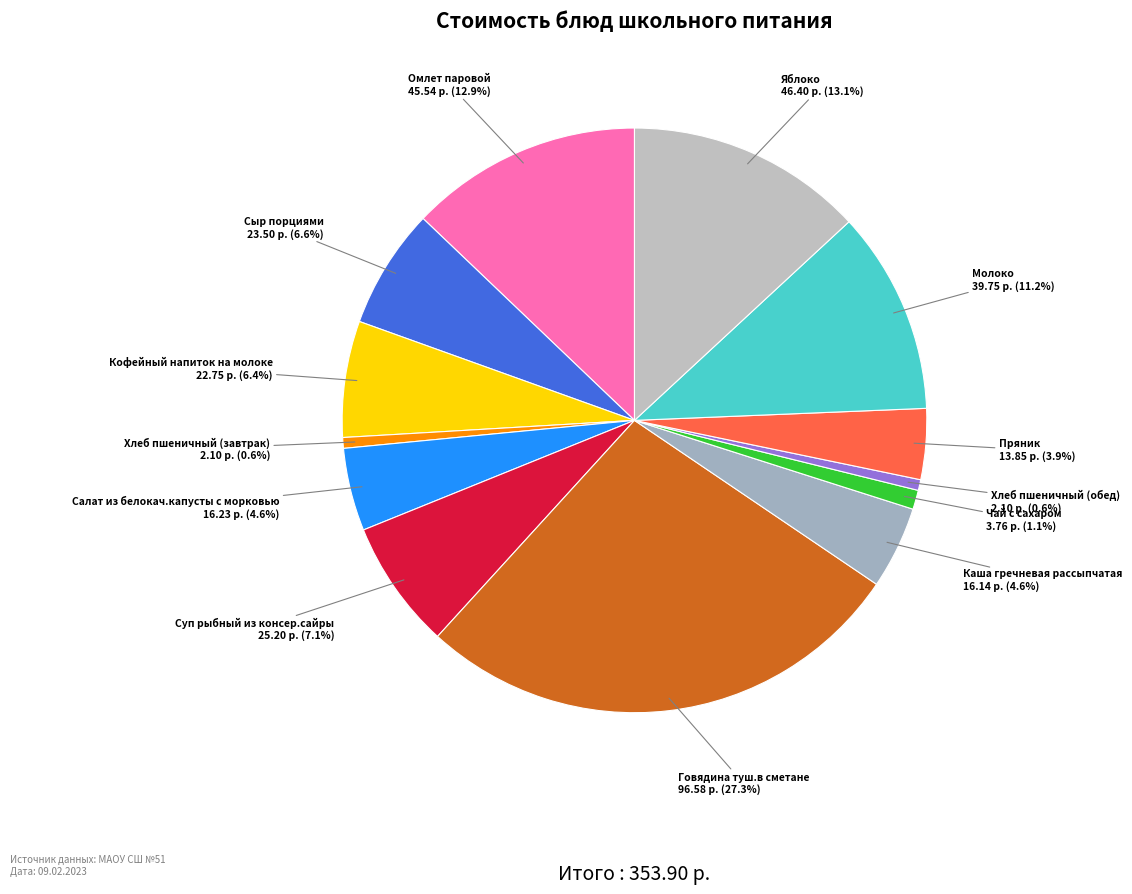

Between Молоко and Пряник, which is larger?

Молоко